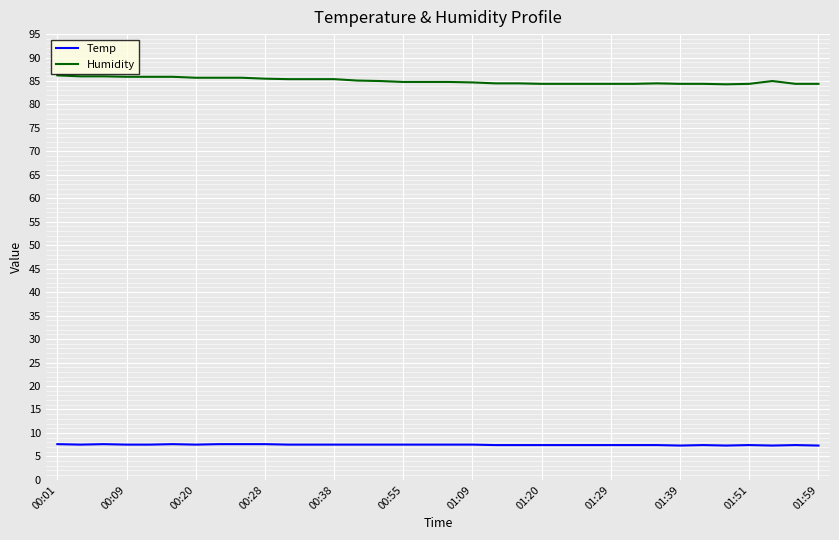

What is the smallest value displayed?

7.3